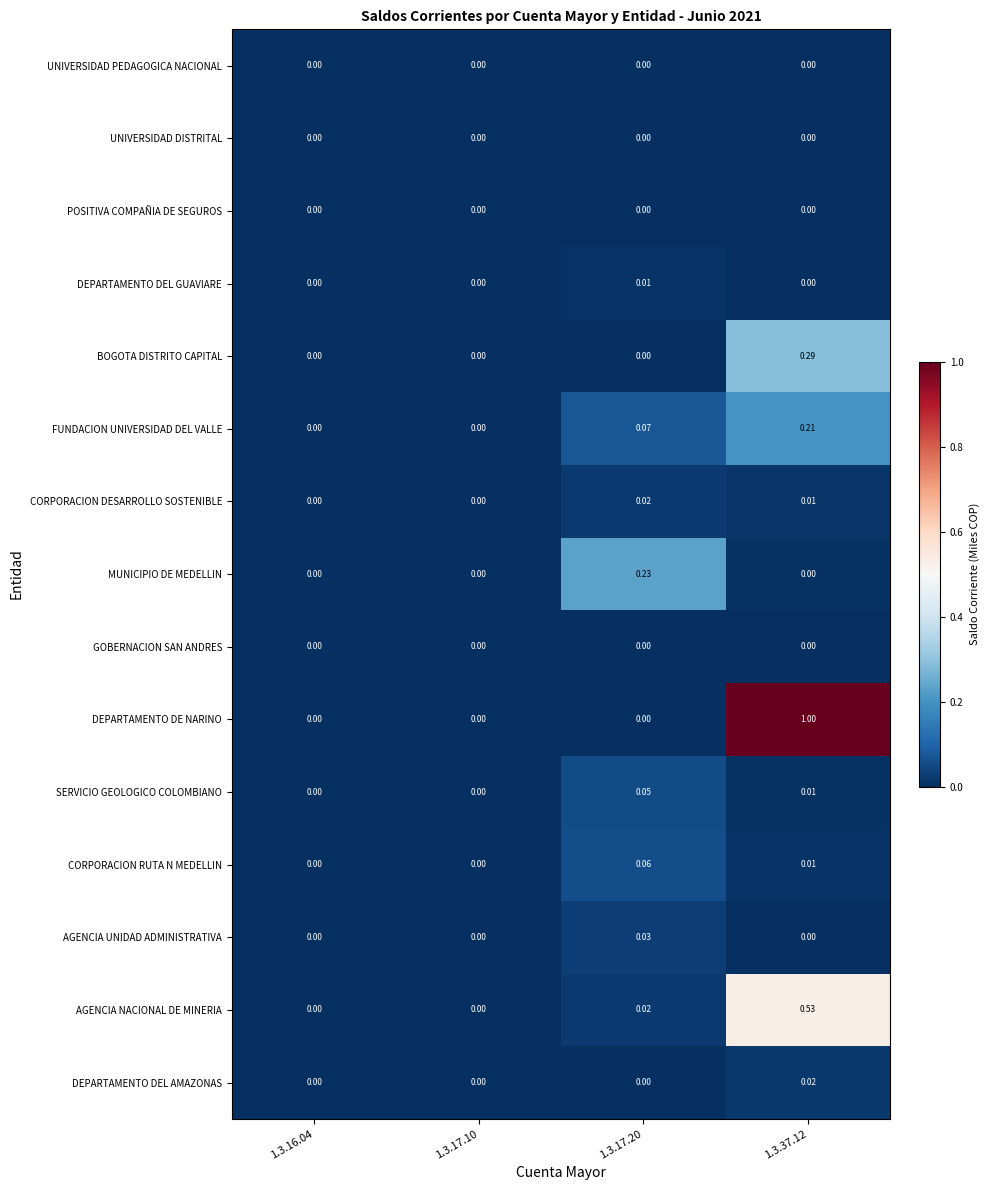

Which series has the largest total across all categories?

DEPARTAMENTO DE NARINO